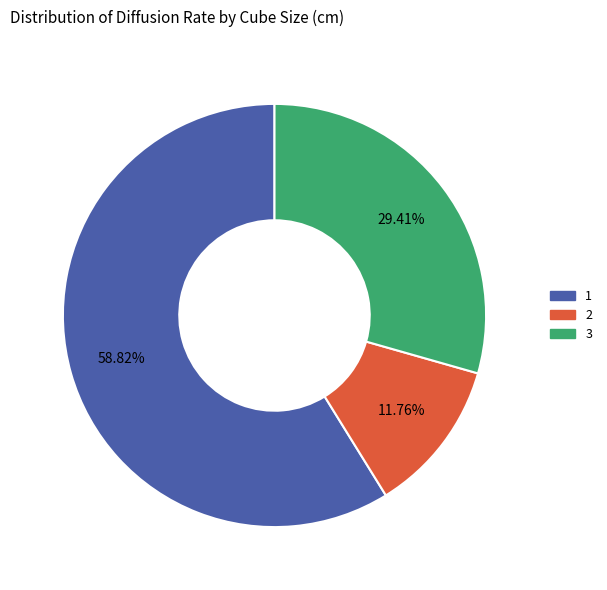

Combined, do 2 and 3 account for over 50%?

No